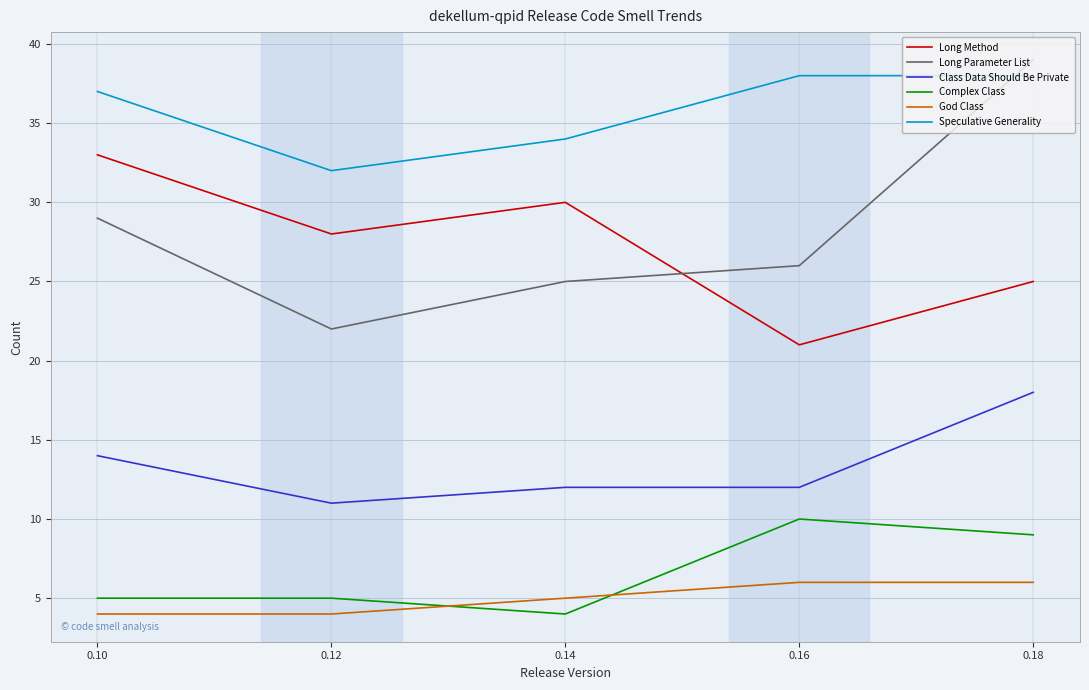

What is the difference between the maximum and minimum values in the Class Data Should Be Private series?

7